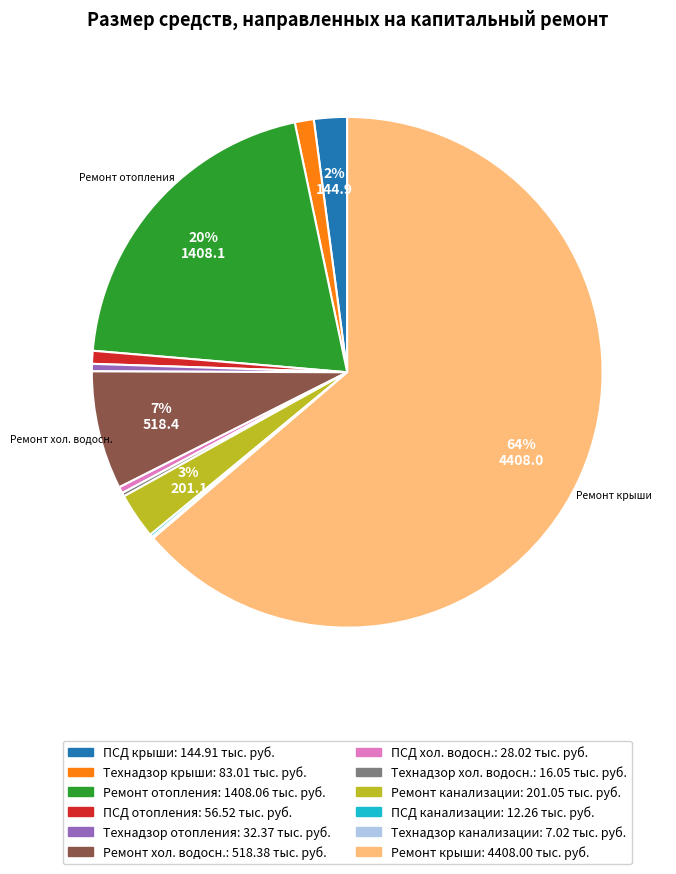

Does any single category account for the majority?

Yes